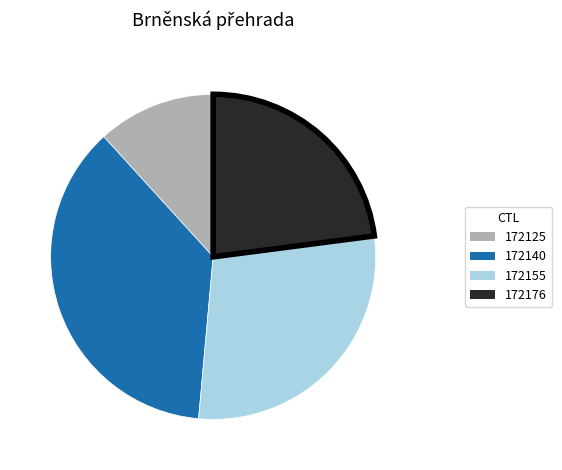

Rank the categories by value from lowest to highest.

172125, 172176, 172155, 172140